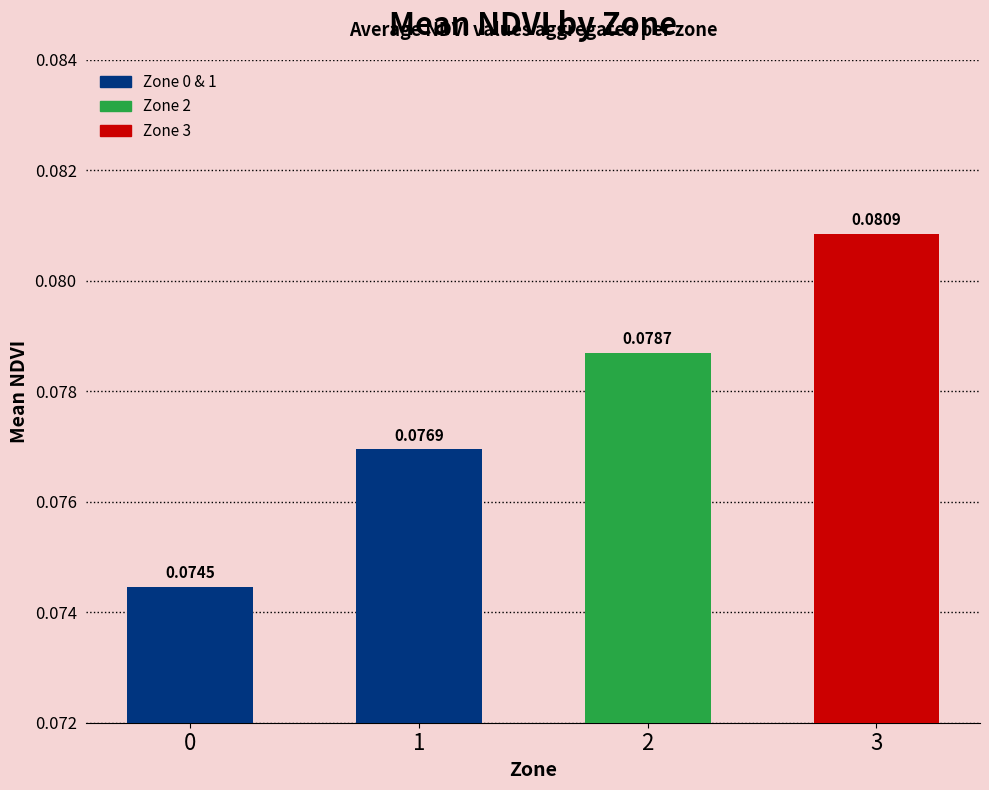

Rank the categories by value from highest to lowest.

3, 2, 1, 0